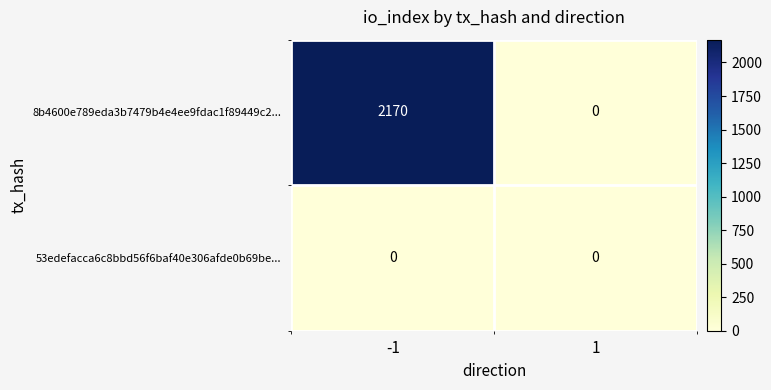

Which series has the largest total across all categories?

8b4600e789eda3b7479b4e4ee9fdac1f89449c2...